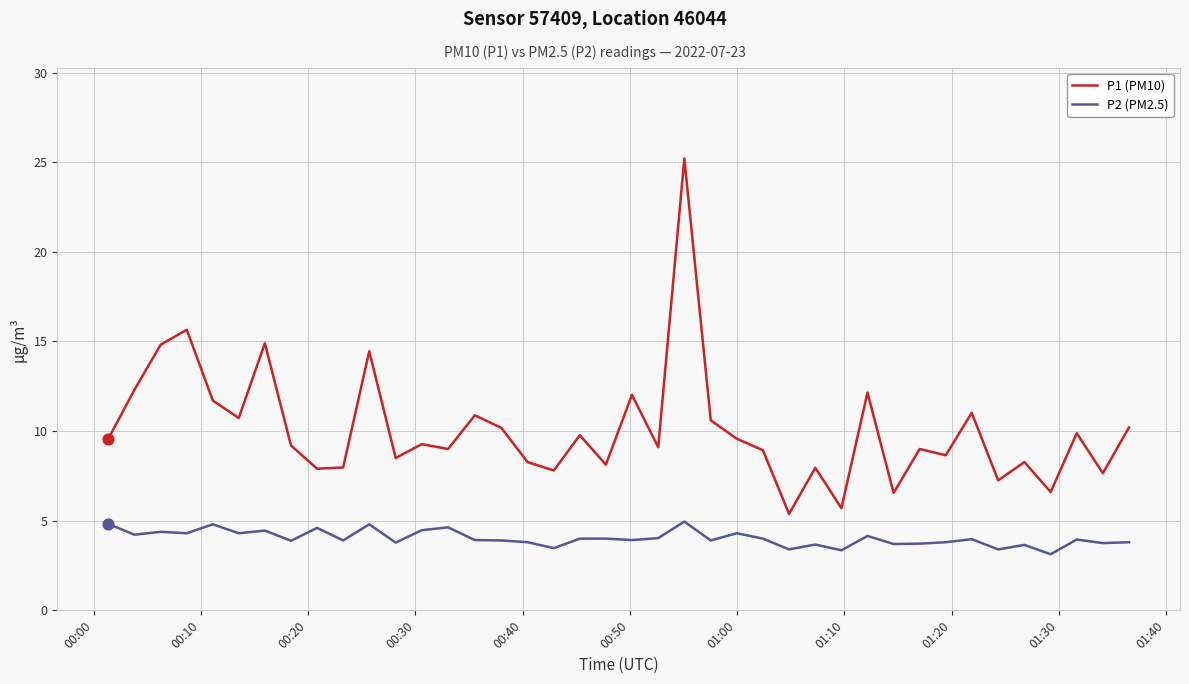

At how many categories does at least one series exceed 5?

40